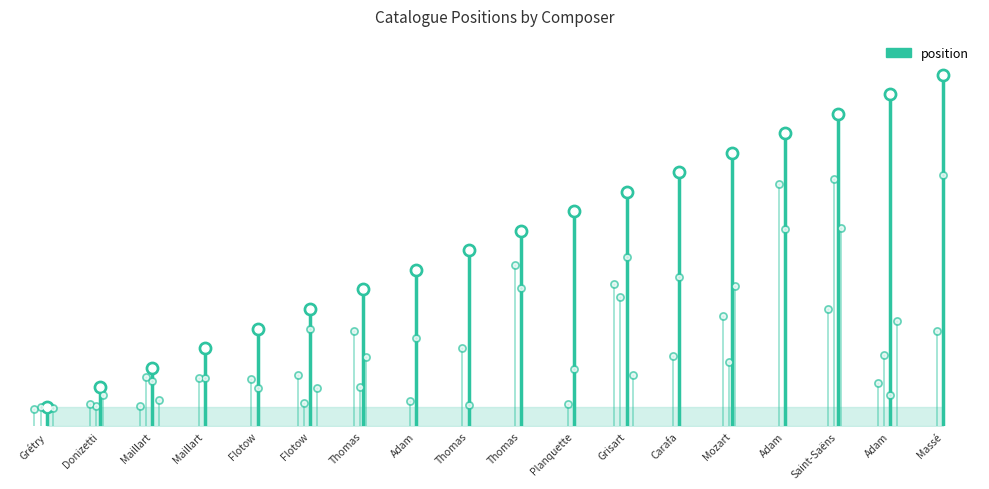

What is the ratio of the value at Grisart to the value at Donizetti?

6.0